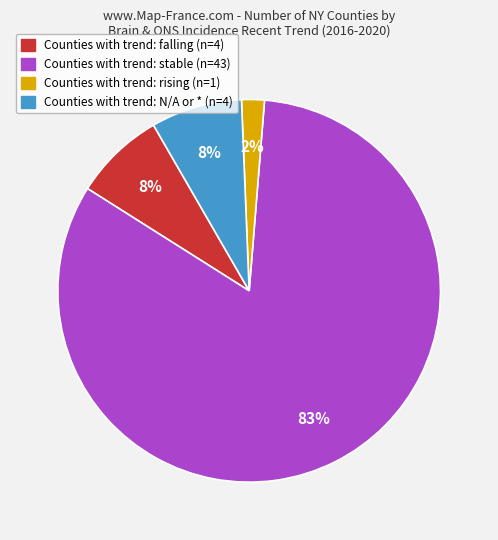

To the nearest percent, what is the average slice percentage?

25%